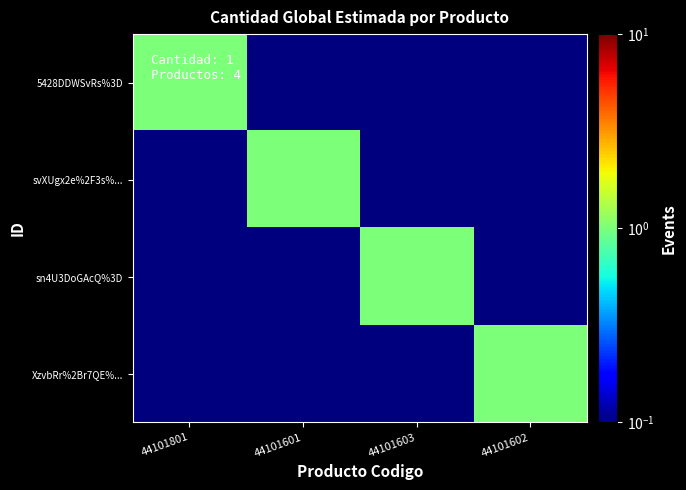

Which label corresponds to the smallest value in the chart?

44101601